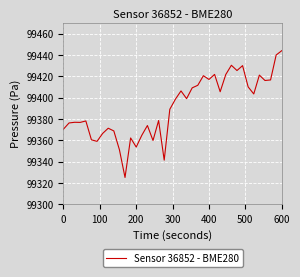

What is the greatest value displayed?

99444.0